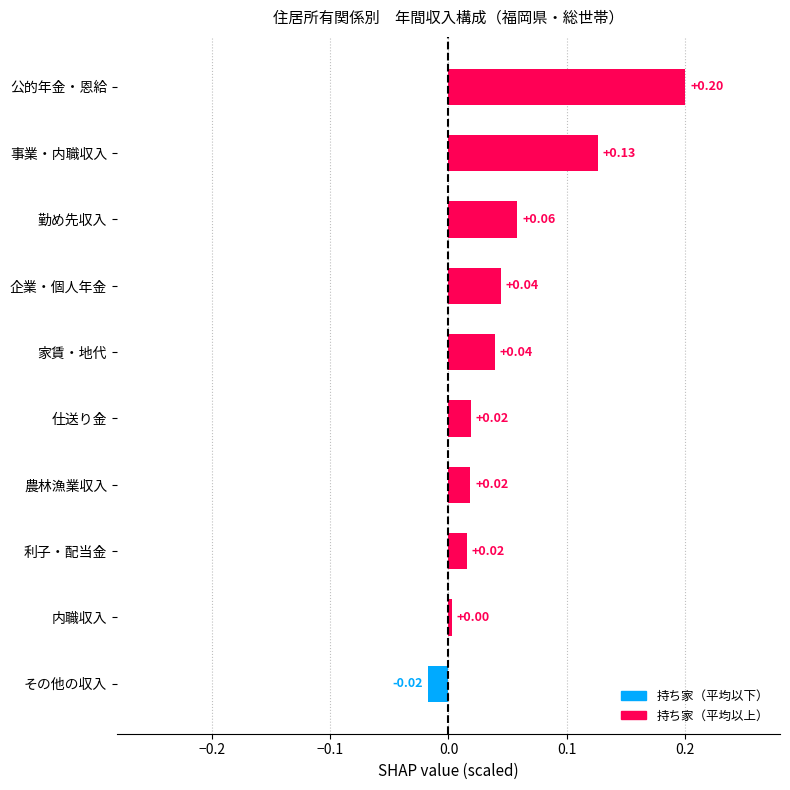

How many values exceed 0?

9